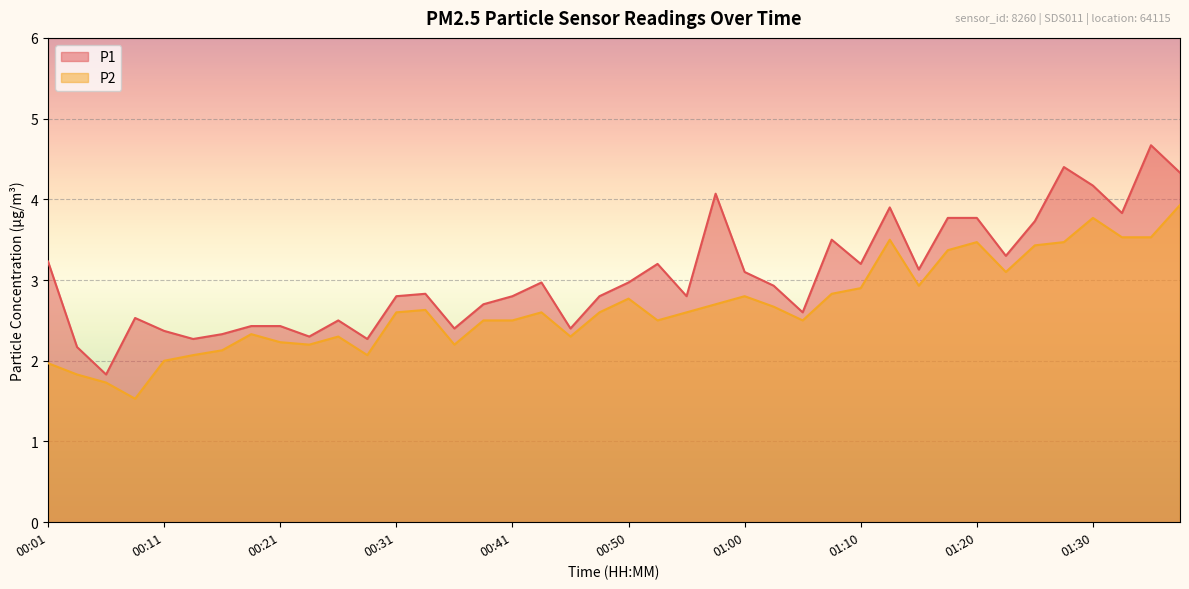

True or false: P1 and P2 intersect in this chart.

False